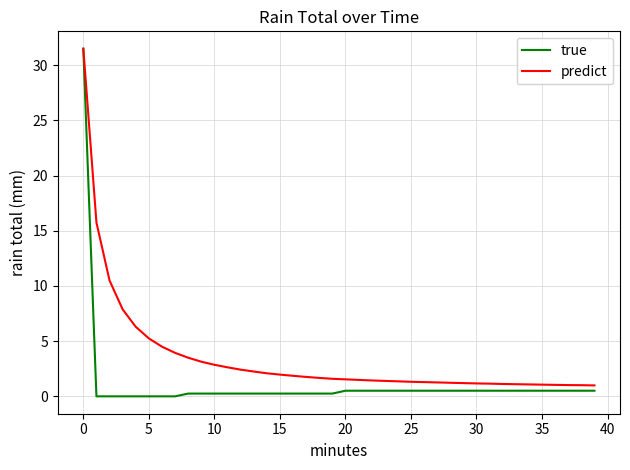

What is the highest value of the true series?

31.5